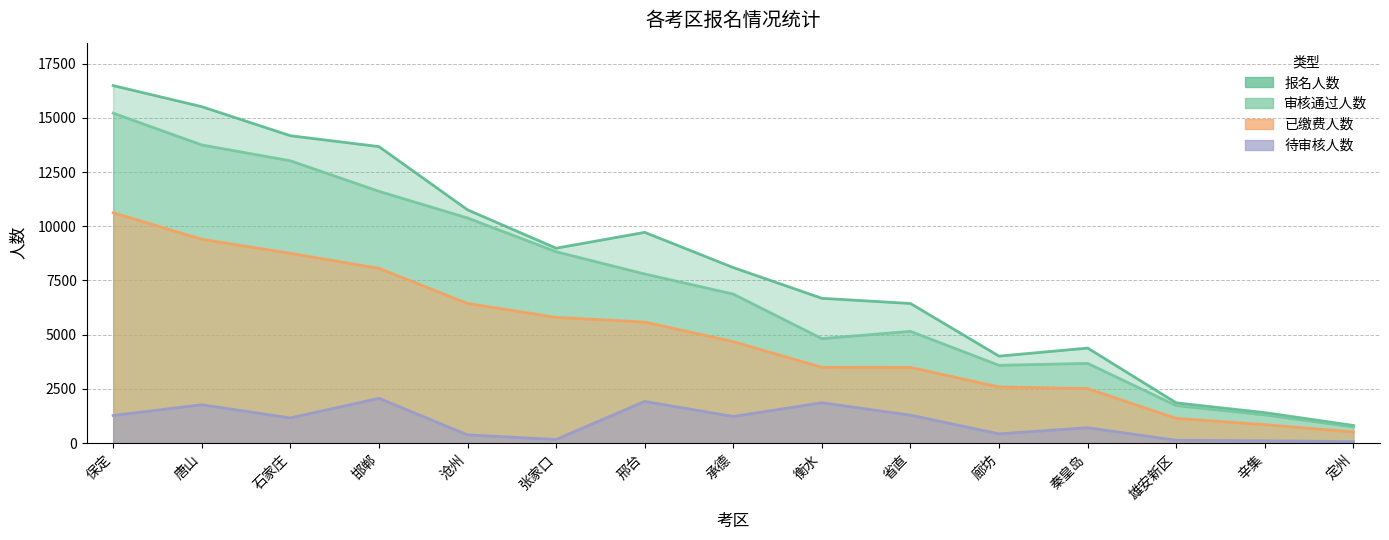

What is the difference between the maximum and minimum values in the 审核通过人数 series?

14474